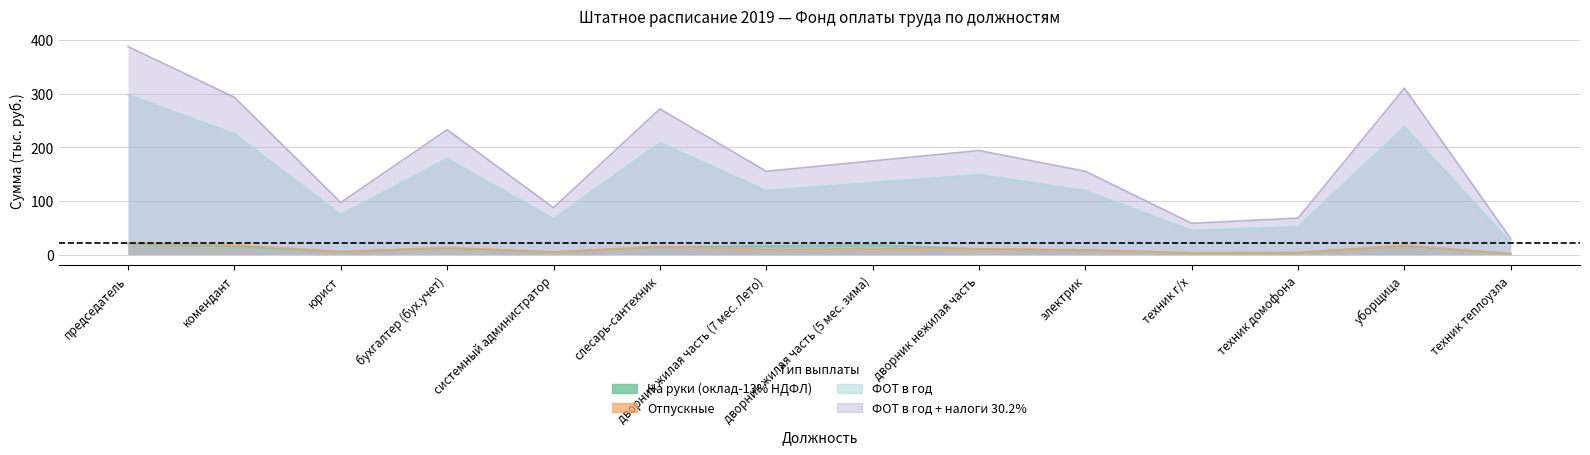

True or false: ФОТ в год + налоги 30.2% and ФОТ в год intersect in this chart.

False